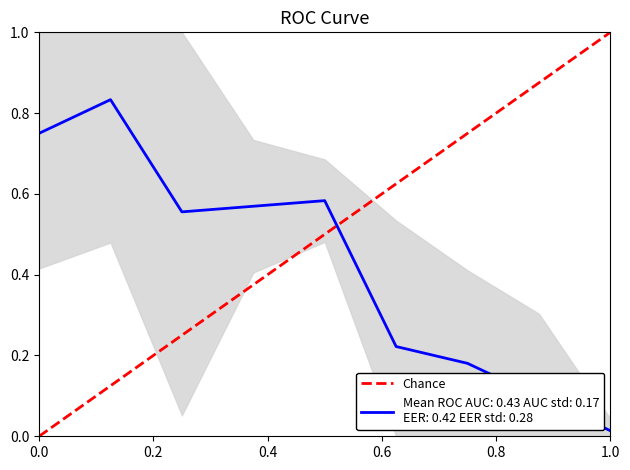

How many values are below 1?

1